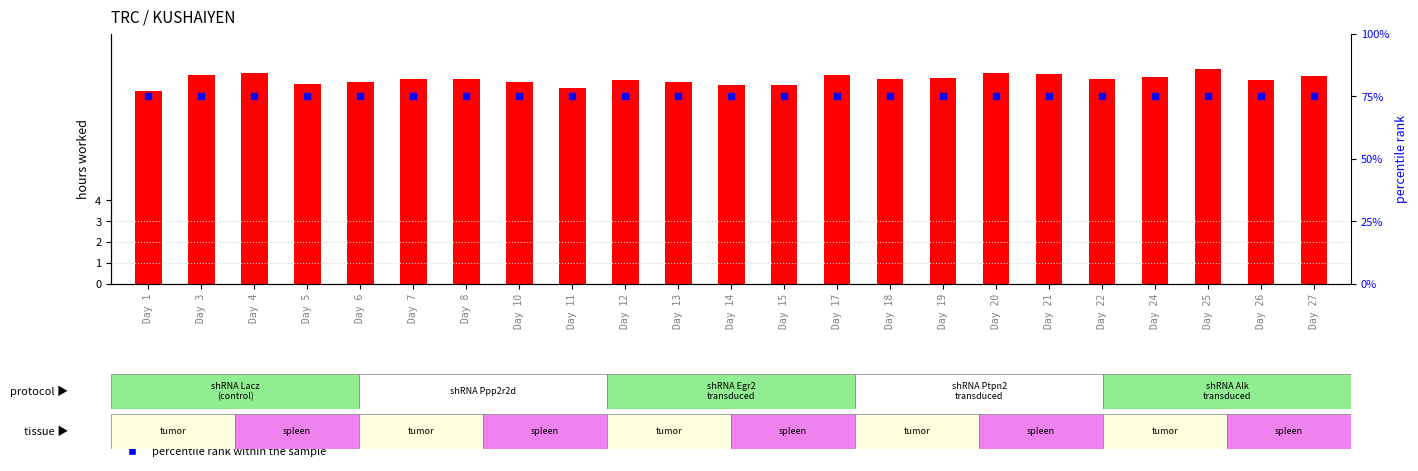

Which series has the widest spread of Y values?

transformed count